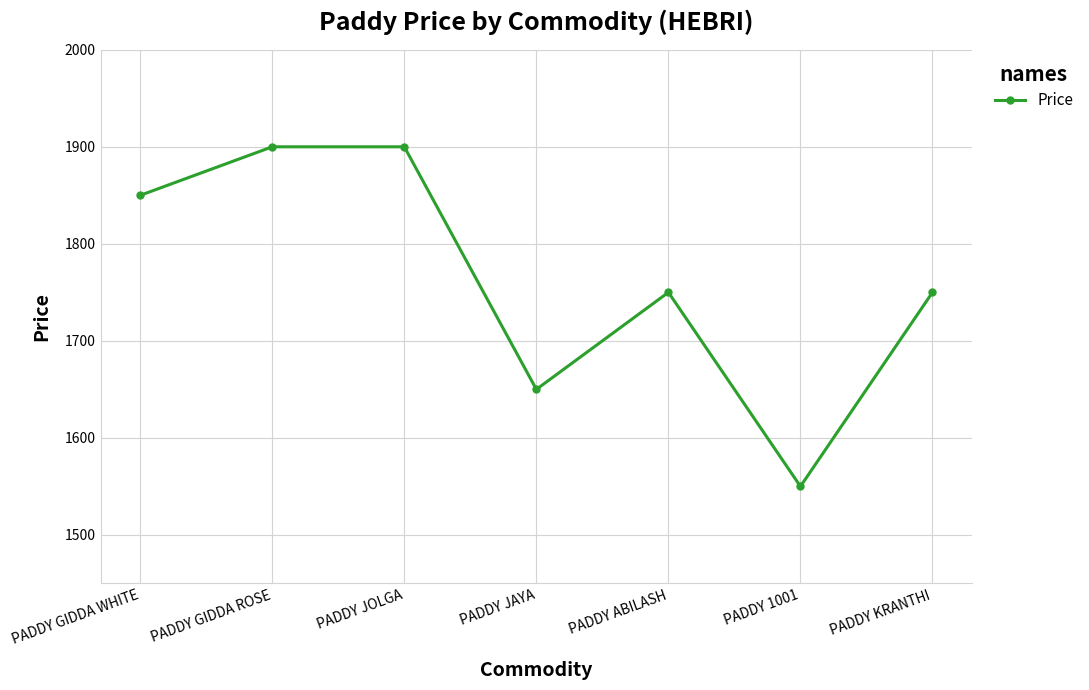

What is the minimum value shown in the chart?

1550